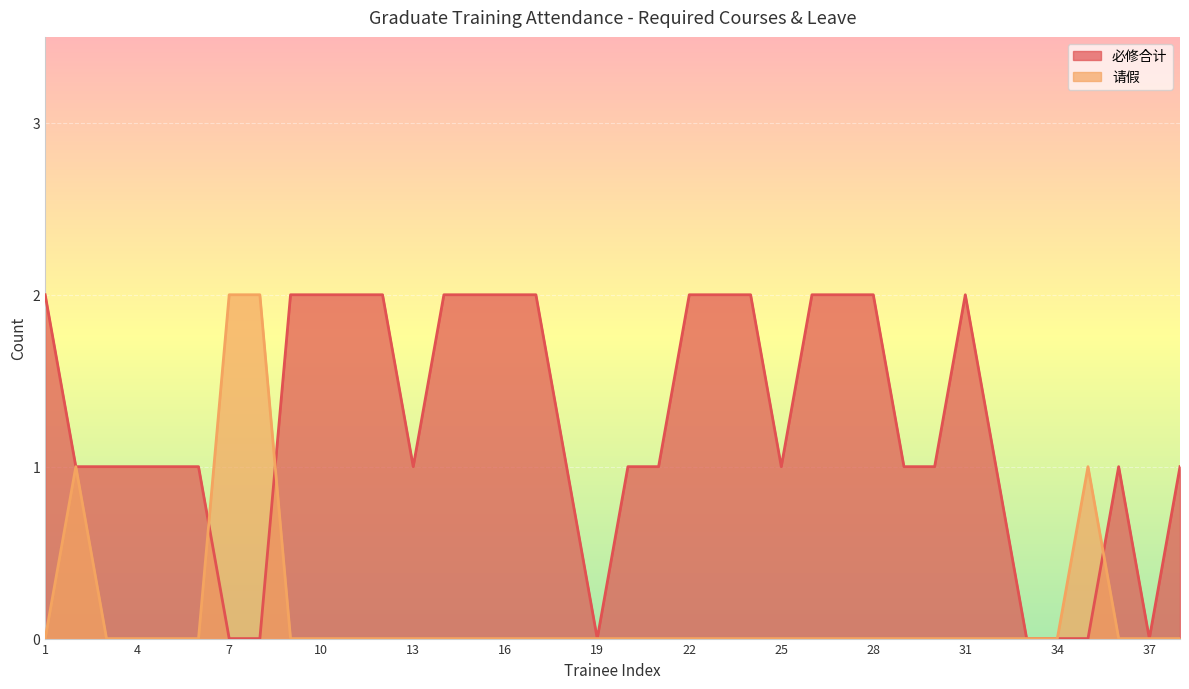

At which category does 请假 reach its first local peak?

2